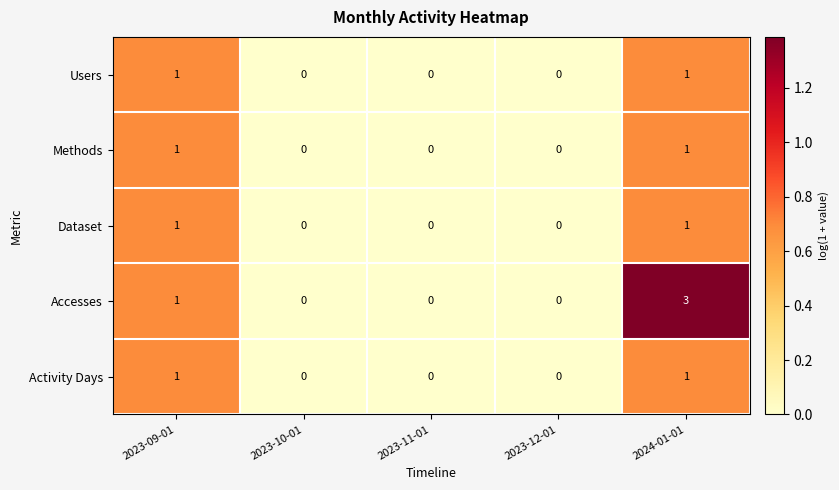

Is it true that Methods equals 1 at 2024-01-01?

True